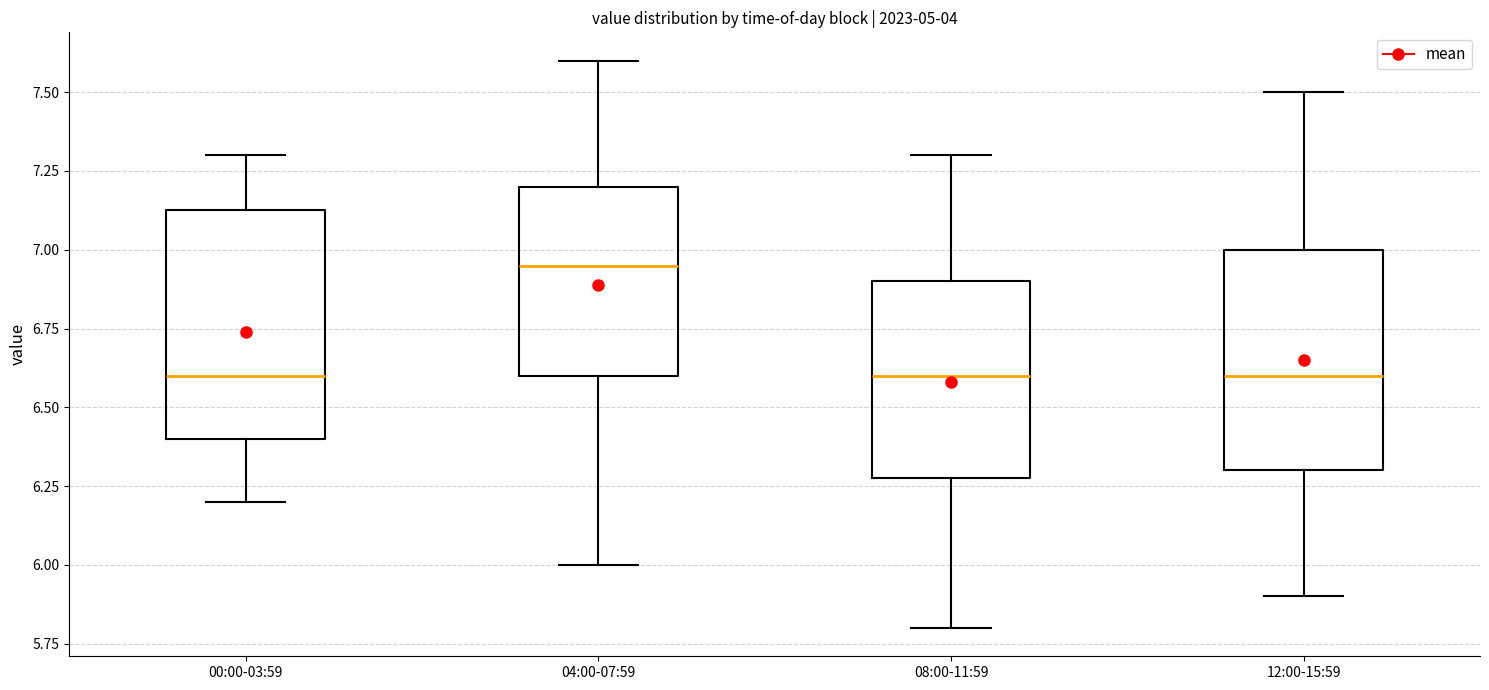

Reading left to right, read every box against the y-axis: the position of its median line, the range the box covers, and the ends of its whiskers. The values are not printed on the chart, so give them approximately, as read against the axis.

00:00-03:59: median 6.60, box 6.40 to 7.15, whiskers 6.20 to 7.30
04:00-07:59: median 6.95, box 6.60 to 7.20, whiskers 6.00 to 7.60
08:00-11:59: median 6.60, box 6.30 to 6.90, whiskers 5.80 to 7.30
12:00-15:59: median 6.60, box 6.30 to 7.00, whiskers 5.90 to 7.50